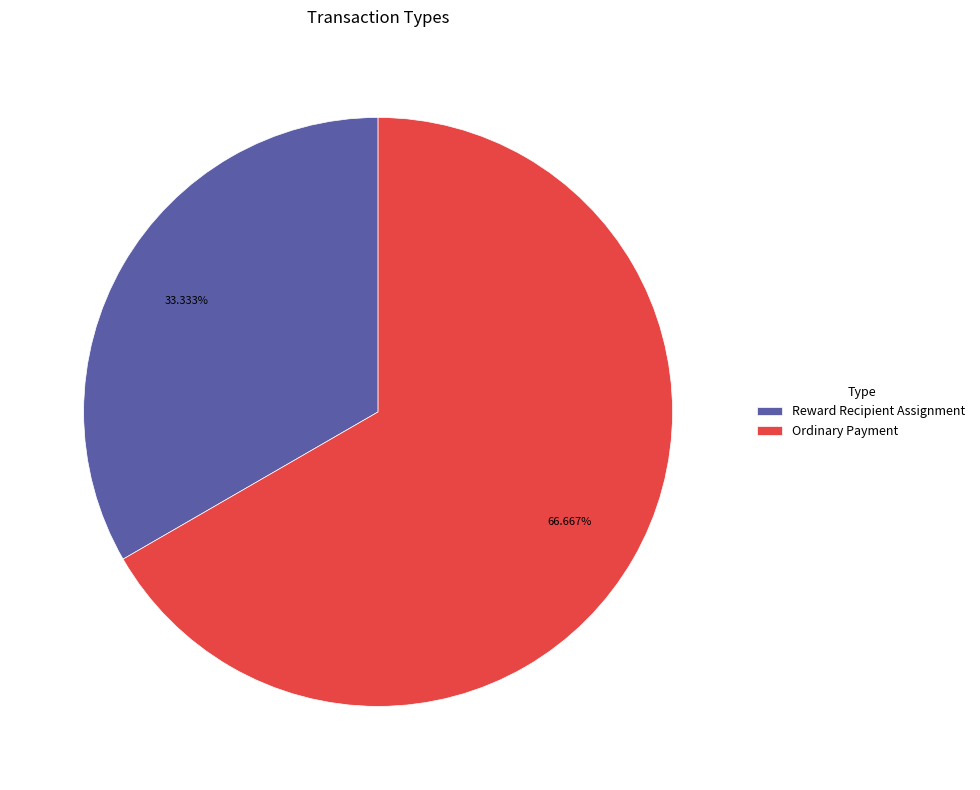

To the nearest percent, what is the combined percentage of Ordinary Payment and Reward Recipient Assignment?

100%